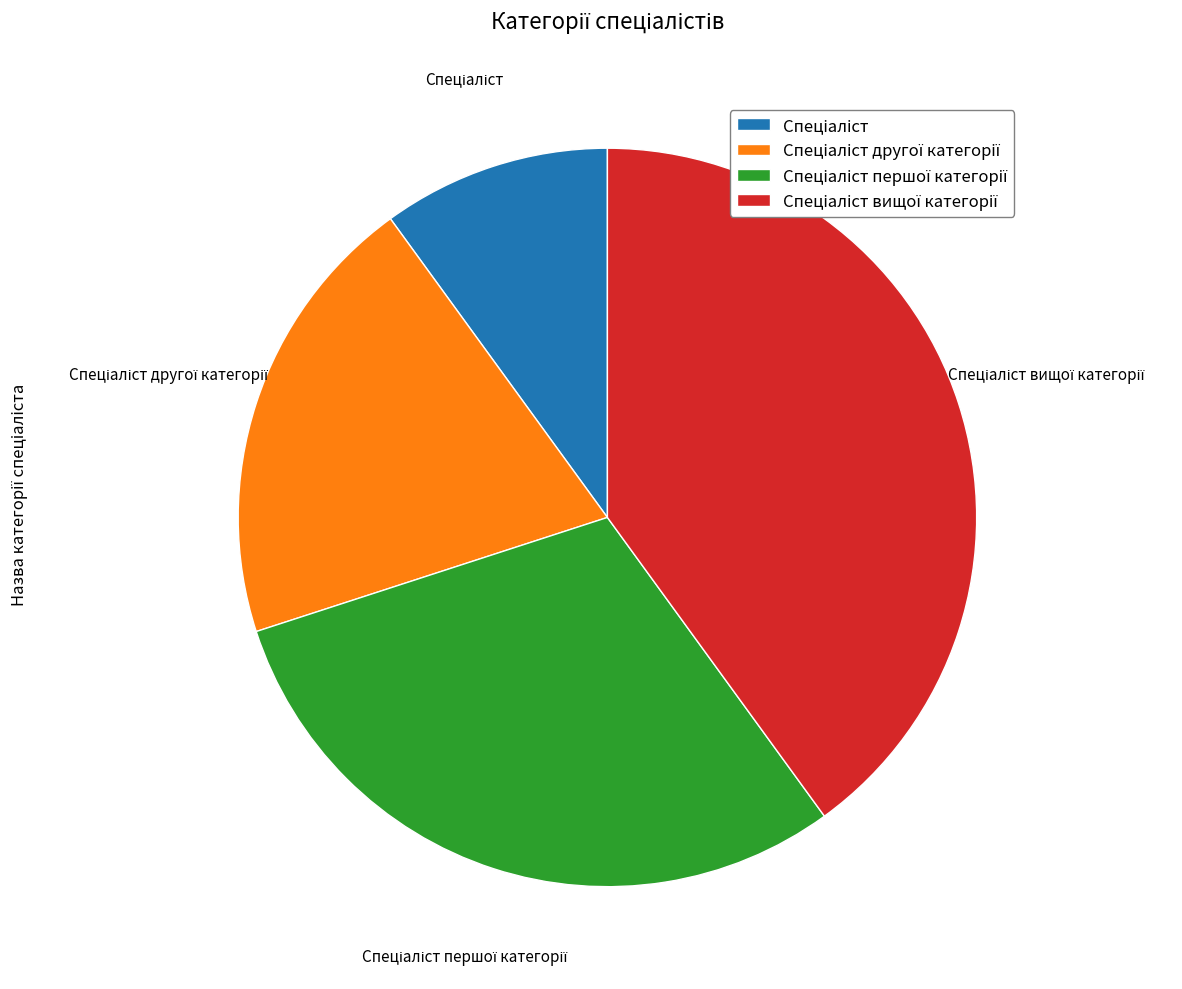

Is there any slice that represents more than half of the pie?

No